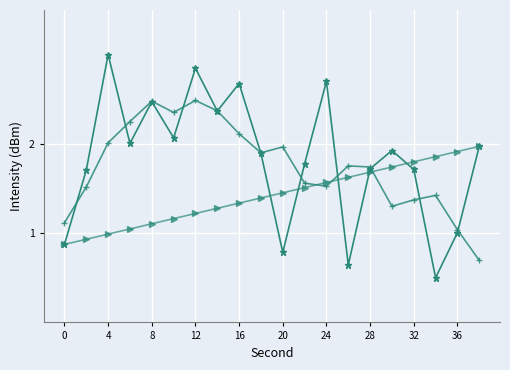

What is the smallest value displayed?

0.5